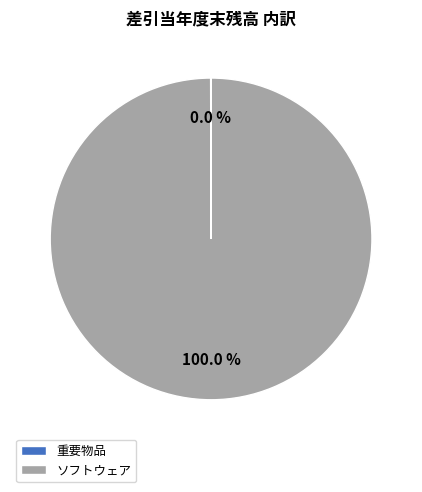

What is the majority slice?

ソフトウェア